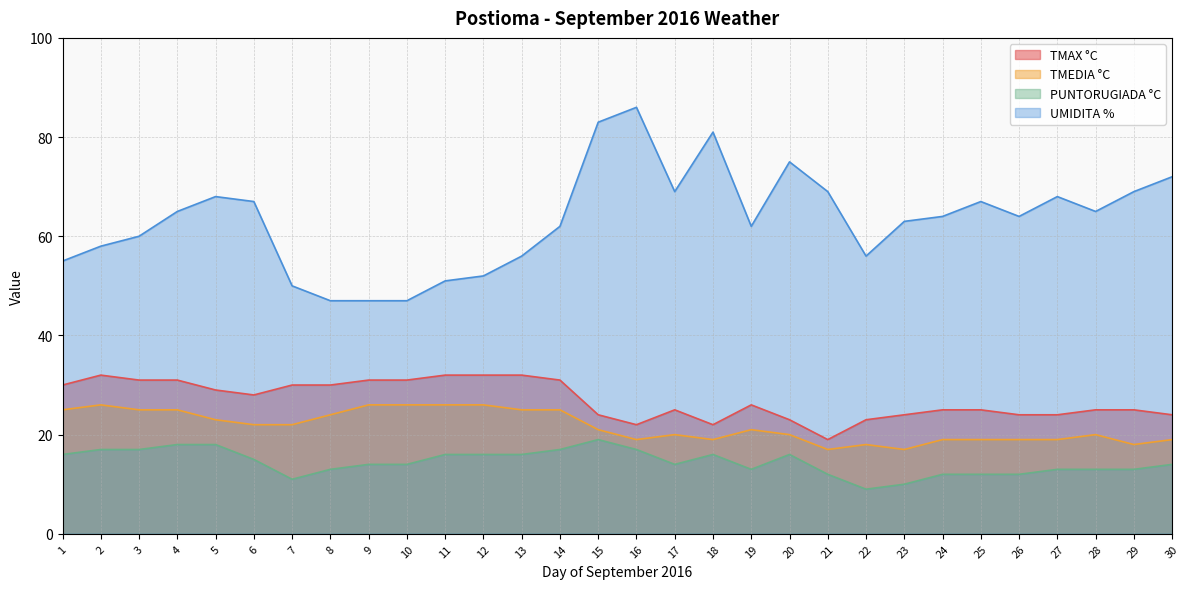

Count the TMEDIA °C values in the range 19 to 25.

21